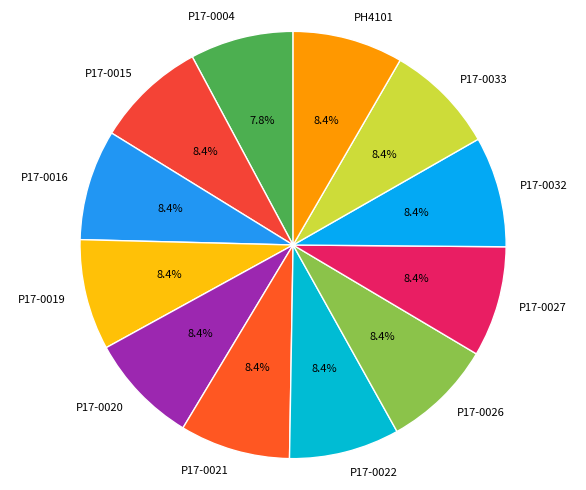

To the nearest percent, what is the difference between the largest and smallest slice percentages?

1%